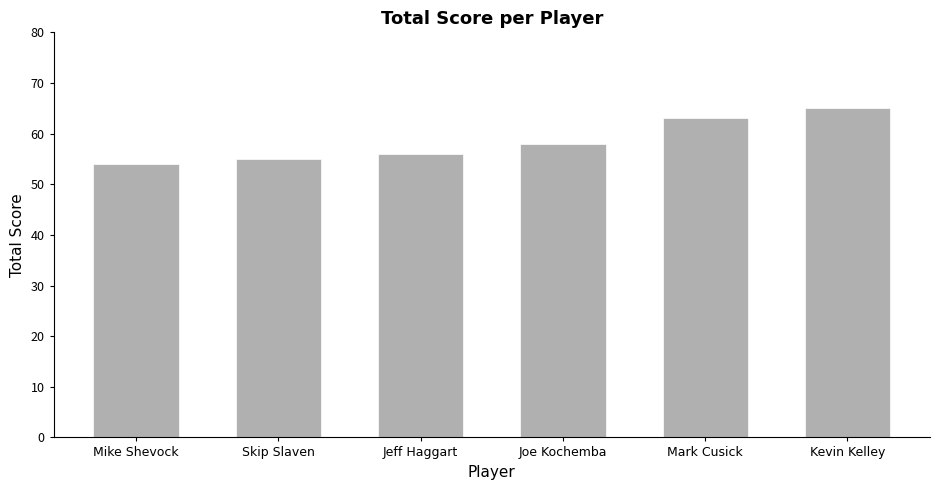

What is the label of the 4th bar from the left?

Joe Kochemba